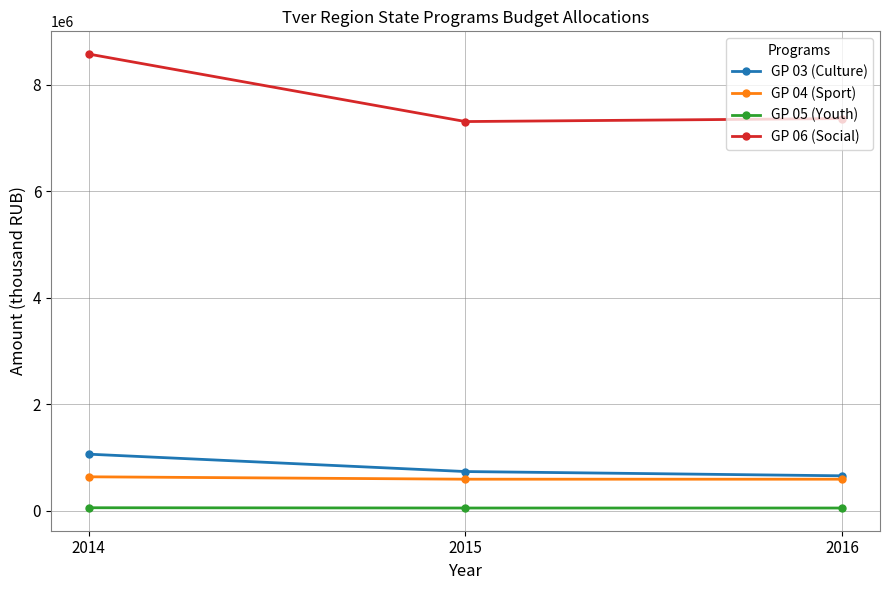

Is it true that GP 03 (Culture) equals 1019852.1 at 2015?

False